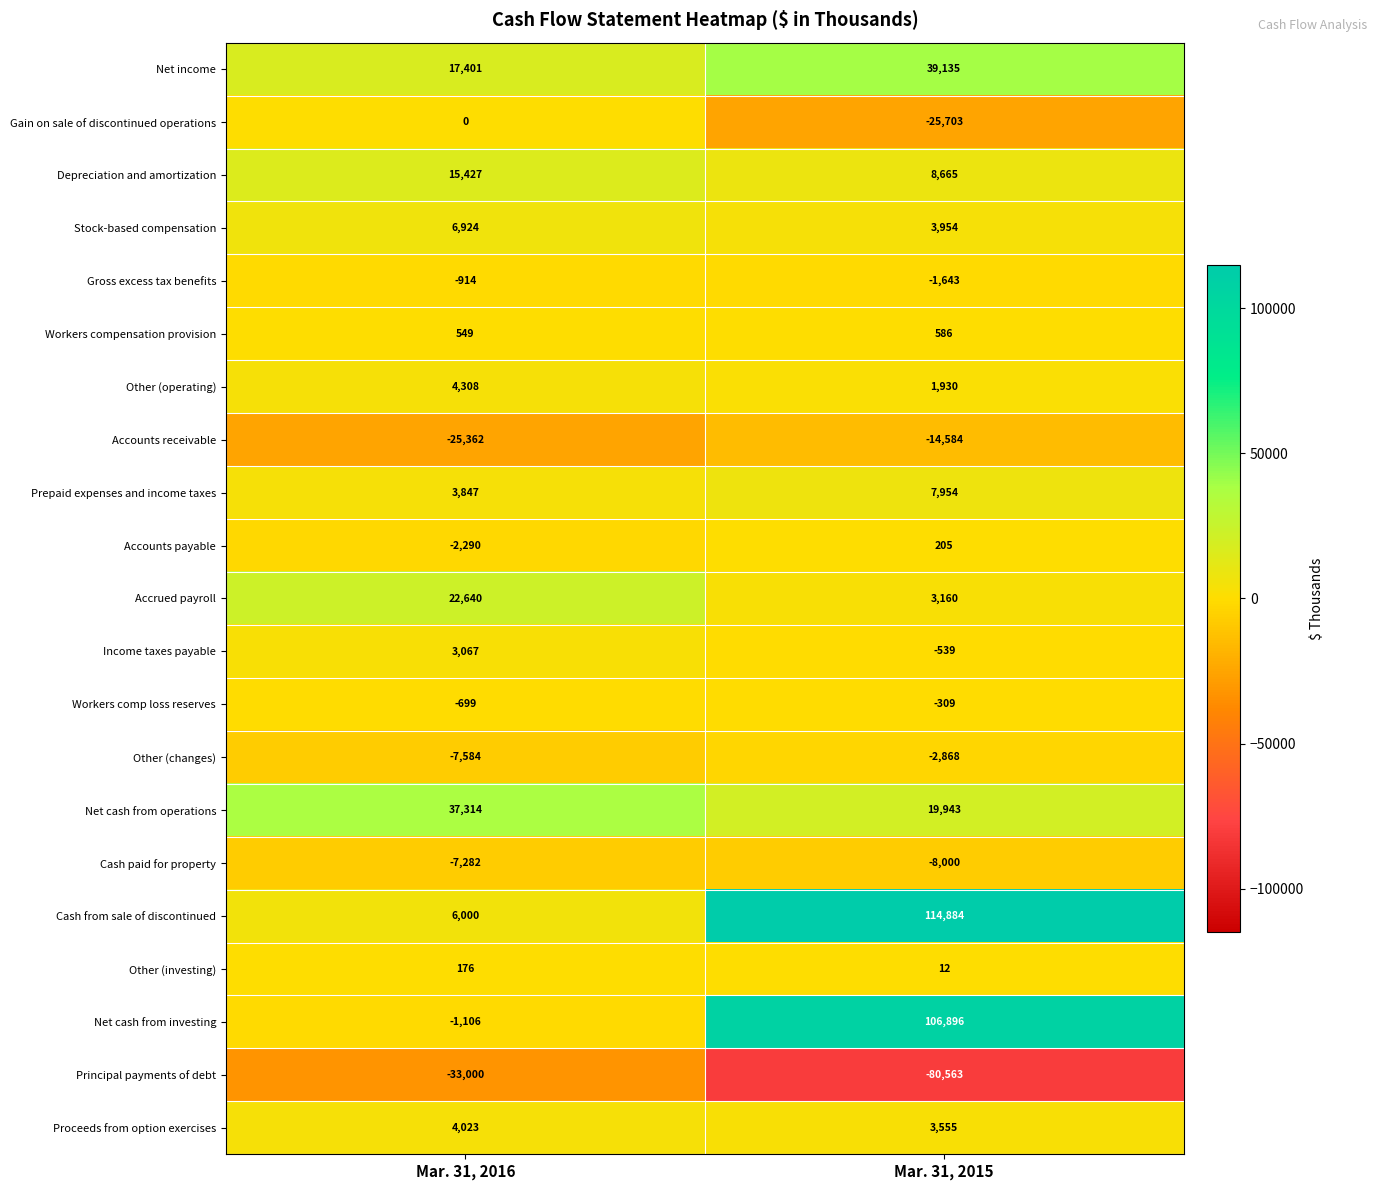

What is the maximum value shown in the chart?

114884